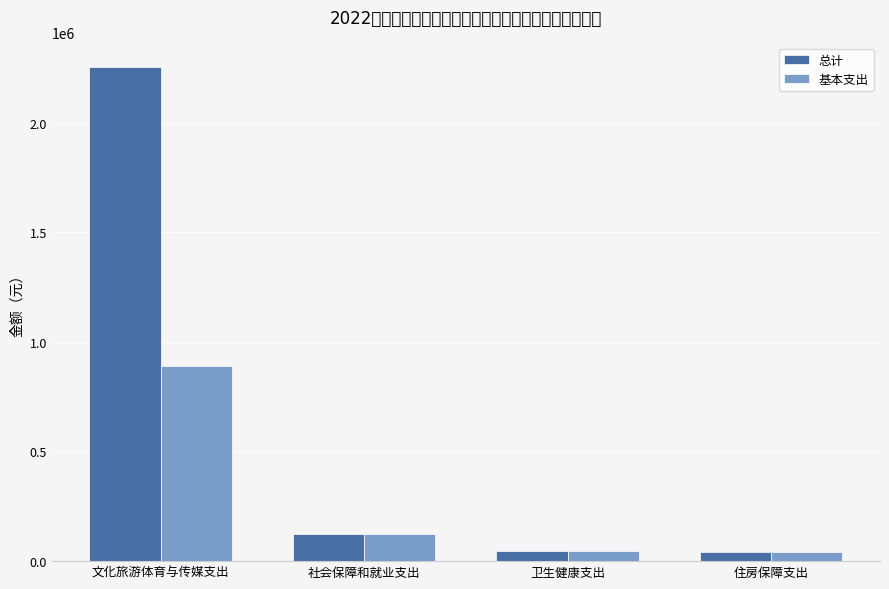

Between 文化旅游体育与传媒支出 and 住房保障支出, which series saw the biggest shift?

总计